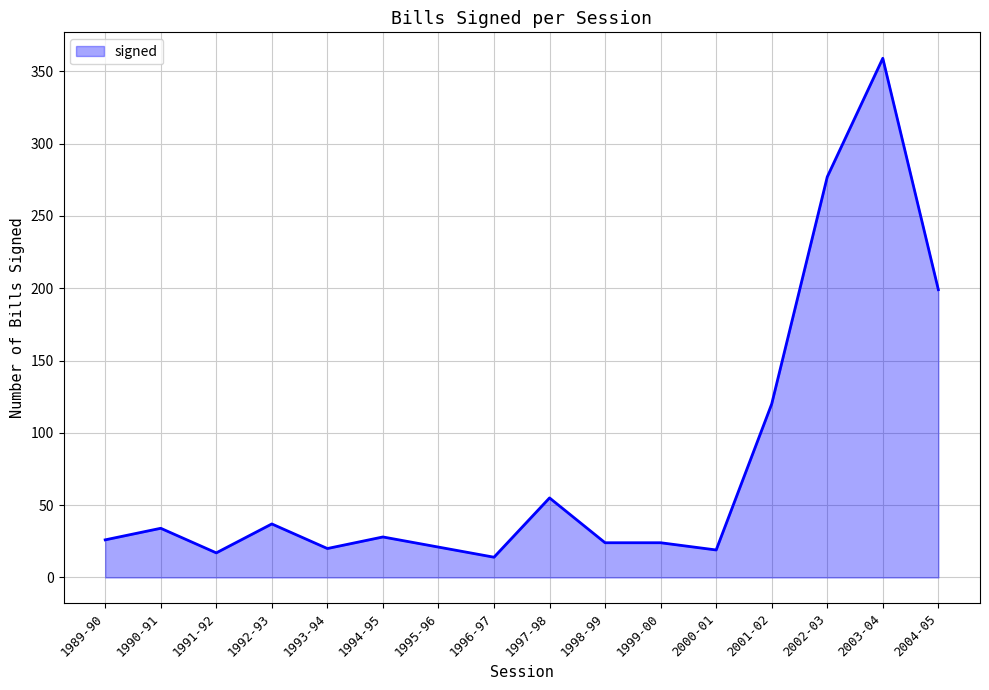

What is the difference between the values at 2003-04 and 1991-92?

342